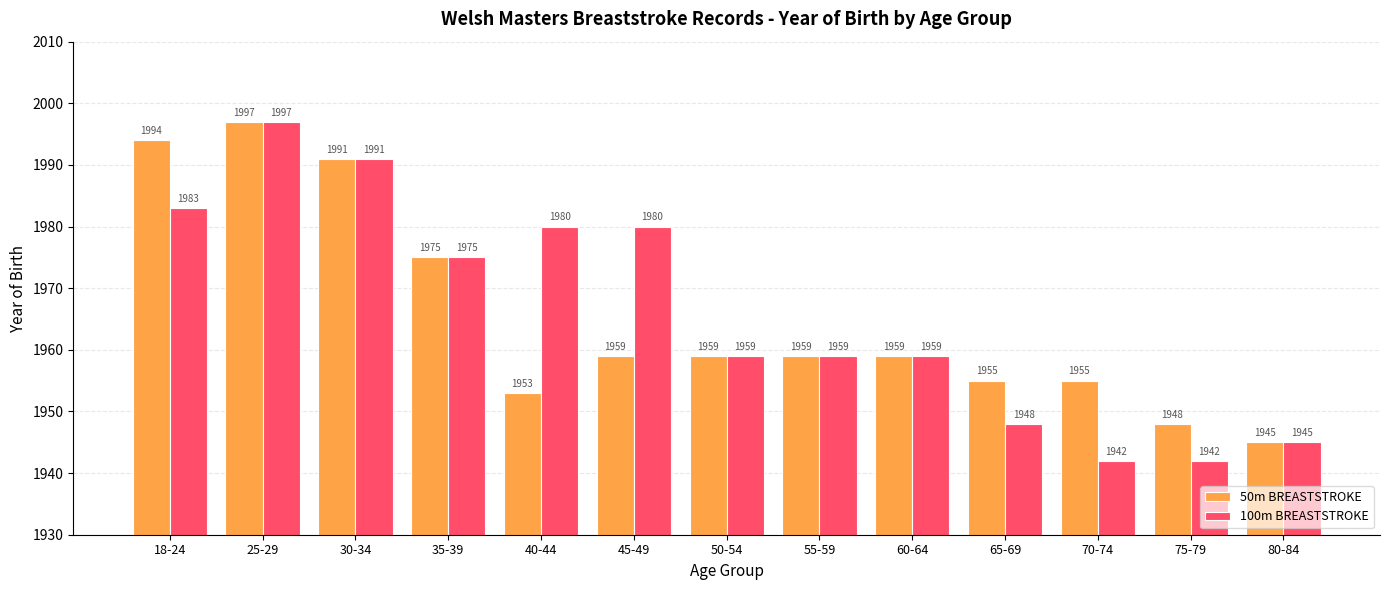

Reading left to right, list all the values displayed in this chart.

50m BREASTSTROKE: 1994	1997	1991	1975	1953	1959	1959	1959	1959	1955	1955	1948	1945
100m BREASTSTROKE: 1983	1997	1991	1975	1980	1980	1959	1959	1959	1948	1942	1942	1945